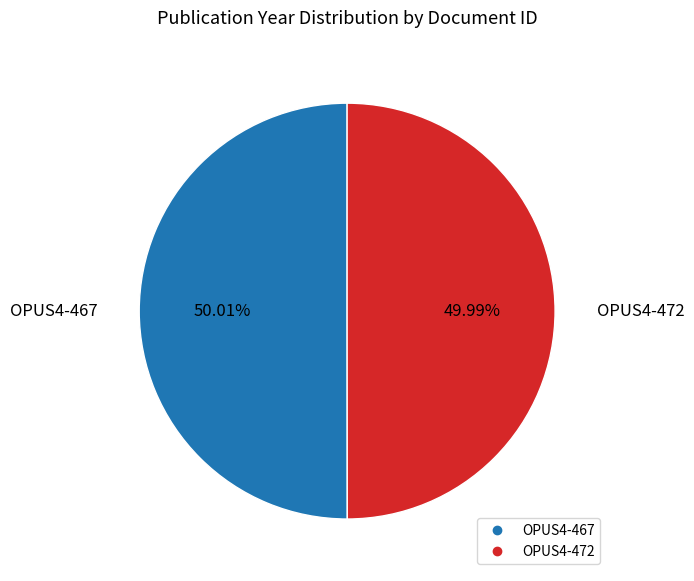

What percentage do OPUS4-467 and OPUS4-472 together represent?

100.0%